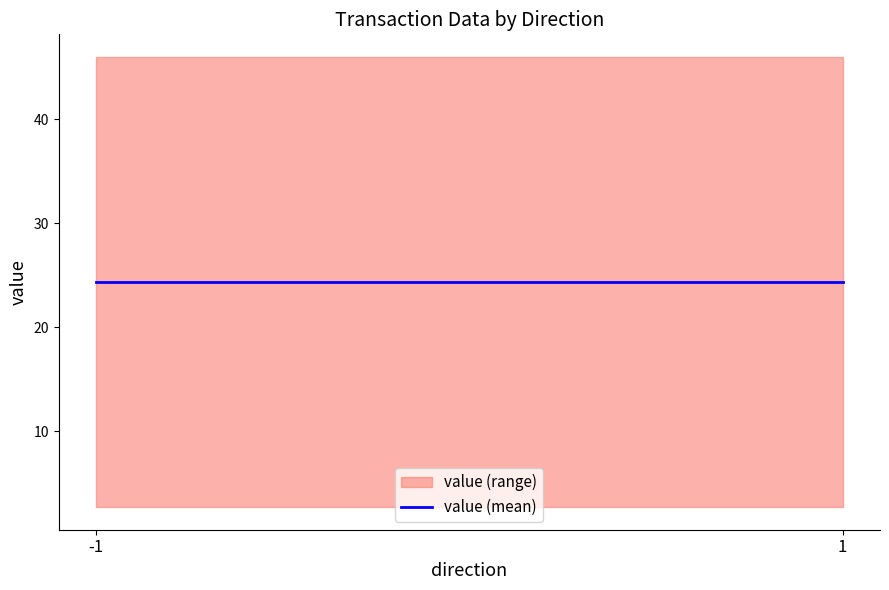

Which series has the largest total across all categories?

value